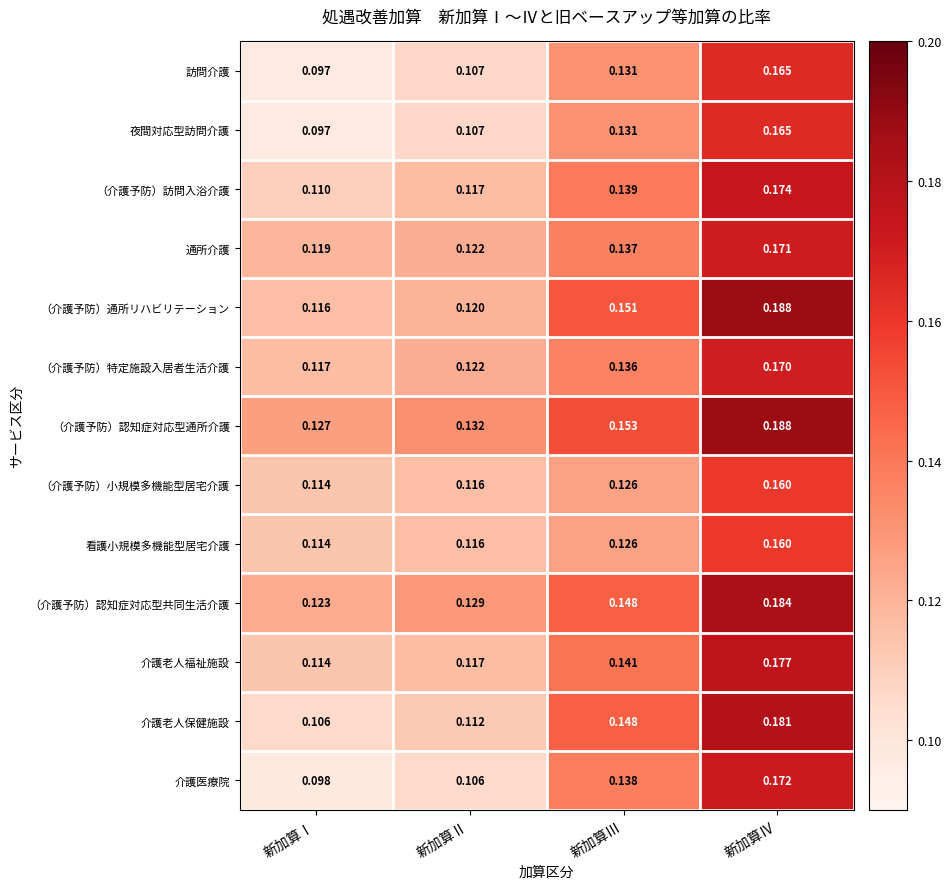

Which series changed the most between 新加算Ⅰ and 新加算Ⅲ?

介護老人保健施設